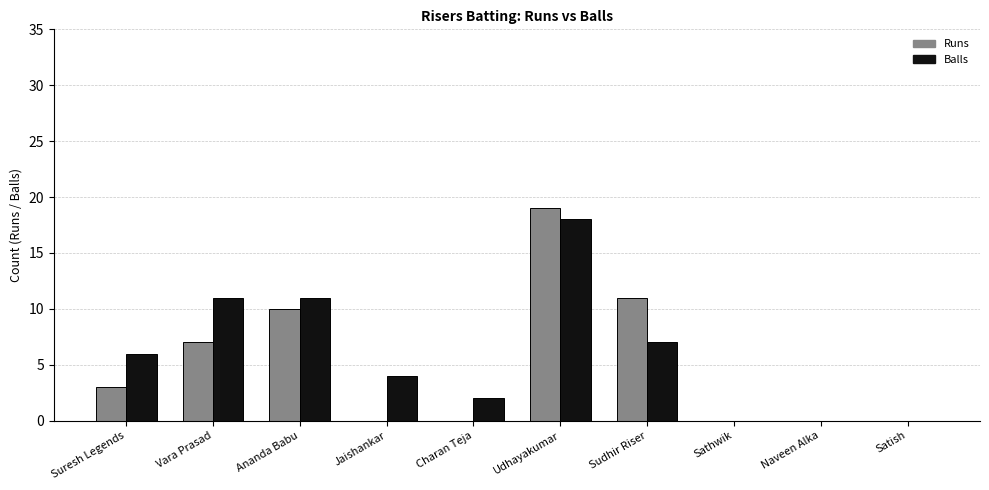

Reading right to left, list all the values displayed in this chart.

Runs: 0	0	0	11	19	0	0	10	7	3
Balls: 0	0	0	7	18	2	4	11	11	6